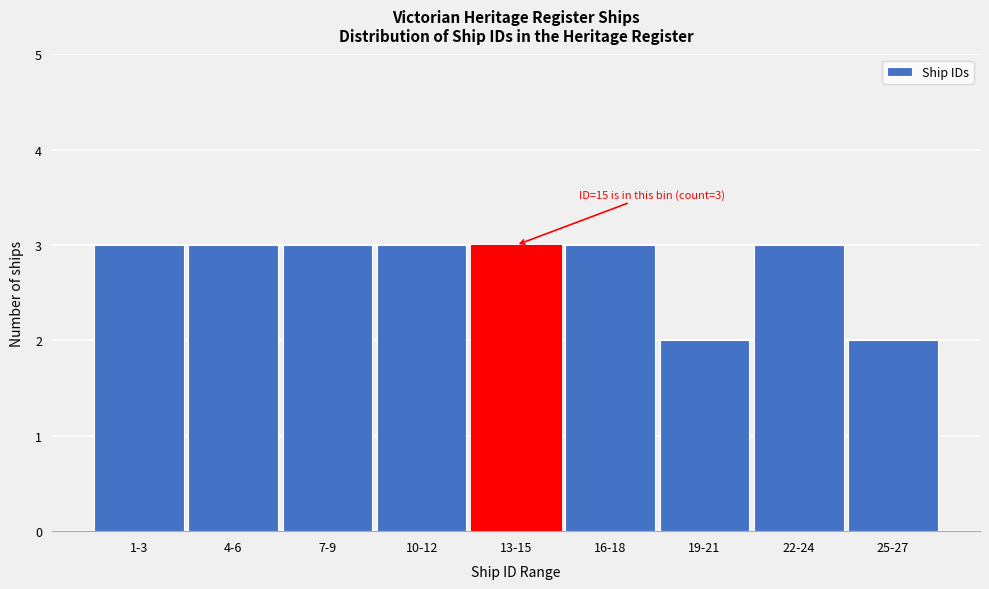

Reading left to right, transcribe all the data shown in this chart.

1-3=3	4-6=3	7-9=3	10-12=3	13-15=3	16-18=3	19-21=2	22-24=3	25-27=2